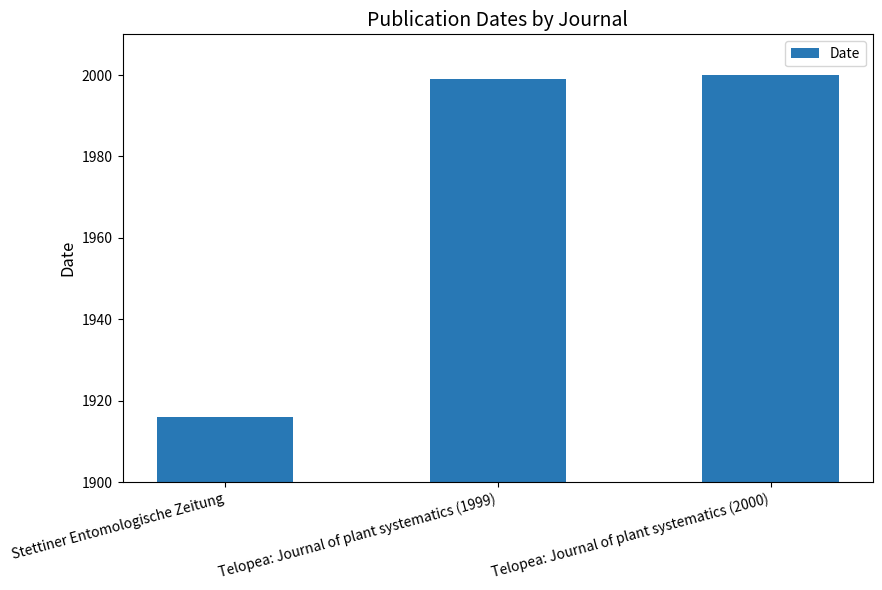

What is the difference between the values at Telopea: Journal of plant systematics (2000) and Stettiner Entomologische Zeitung?

84